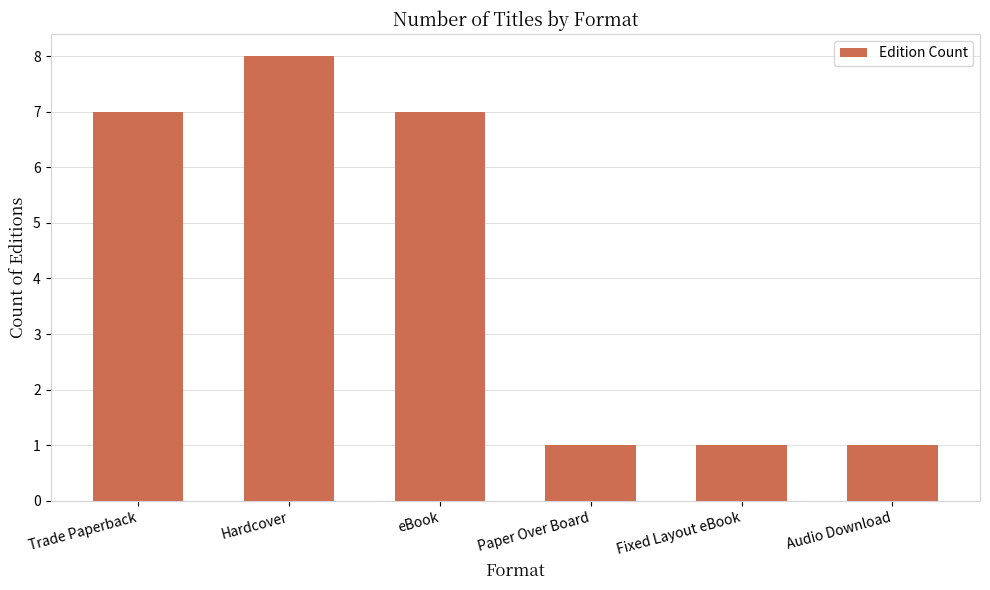

What is the difference between the maximum and minimum values?

7